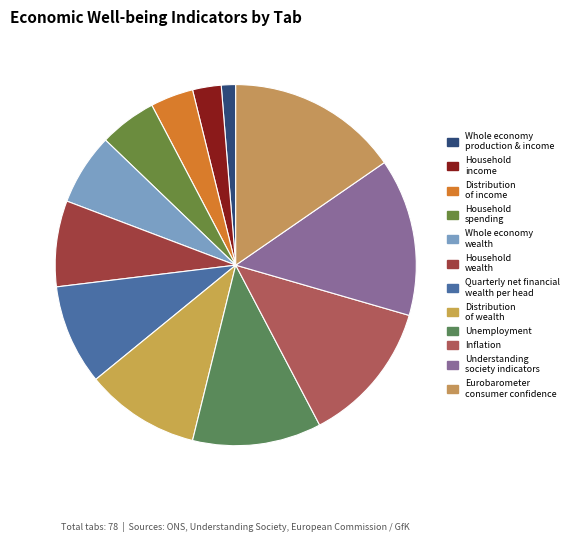

Which slice is the largest?

Eurobarometer consumer confidence